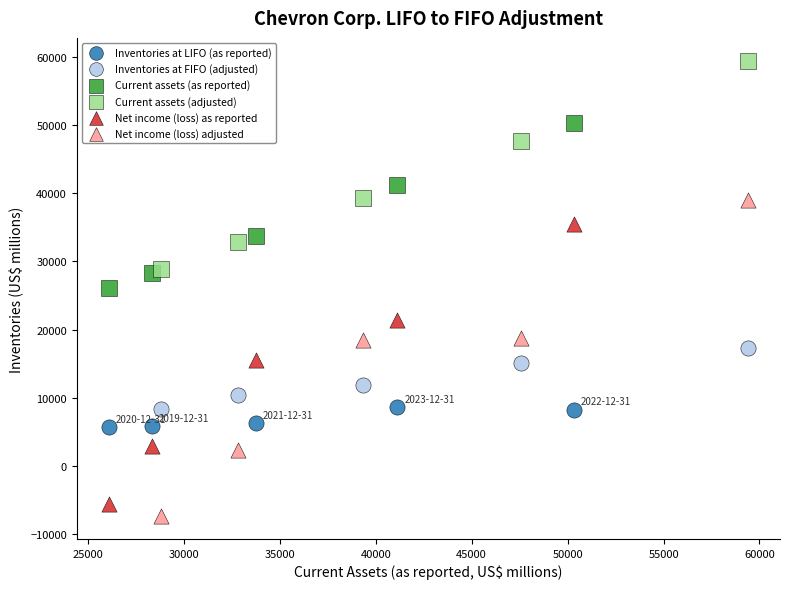

Which series has the largest Y range (max minus min)?

Net income (loss) adjusted